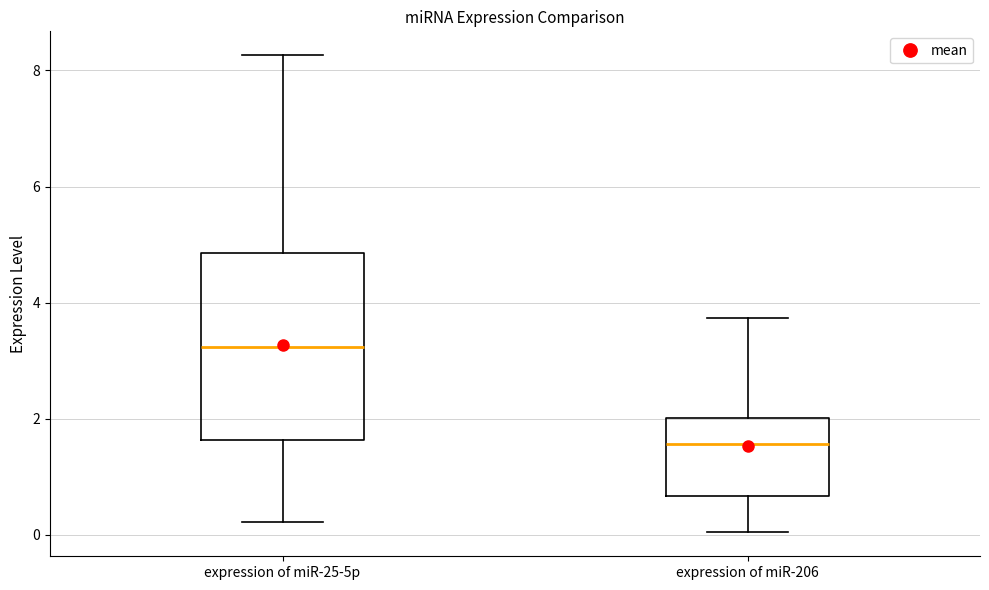

Which box's median line is the lowest?

expression of miR-206